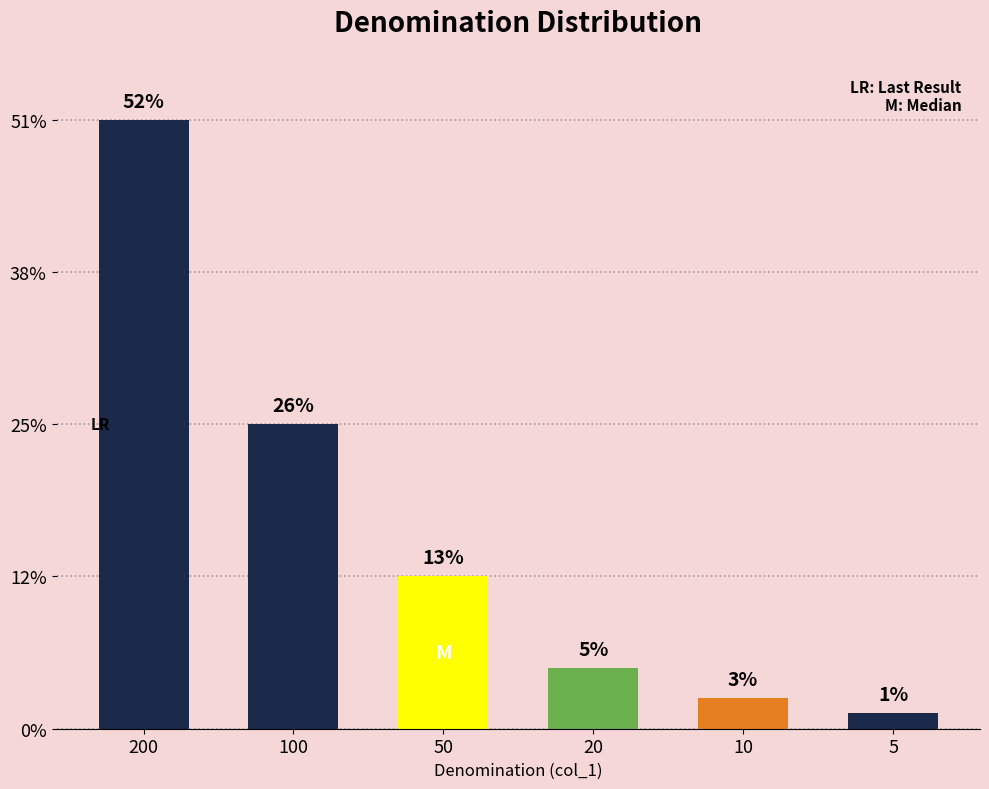

Are the bars horizontal?

No